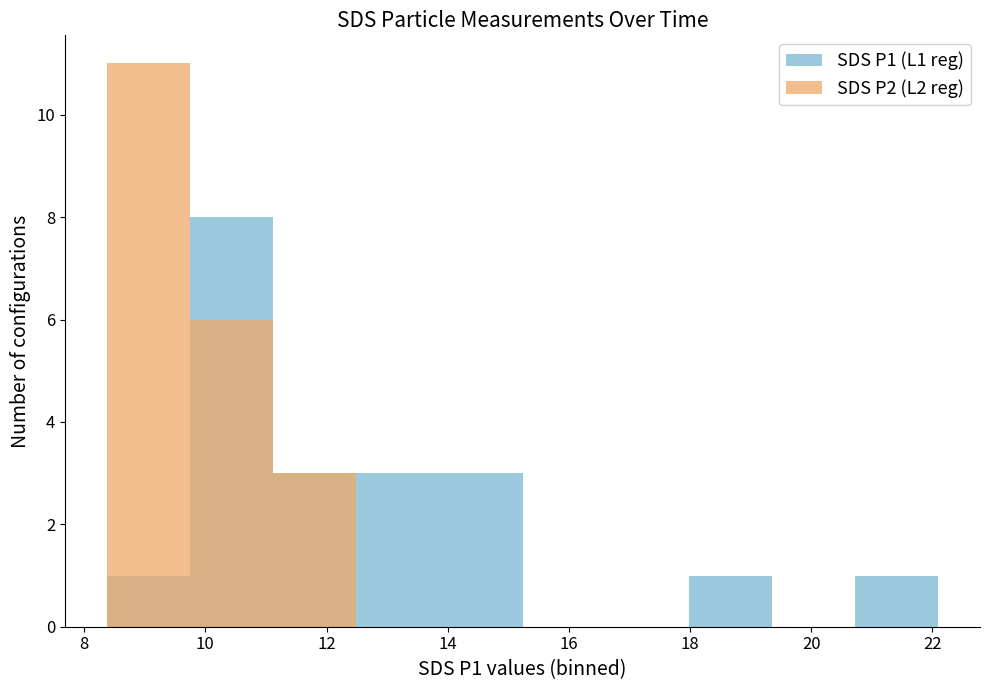

What is the minimum value for SDS_P2?

8.4